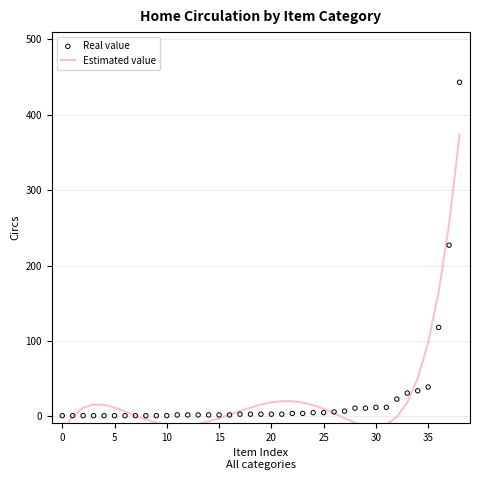

Which series has the largest total across all categories?

Estimated value